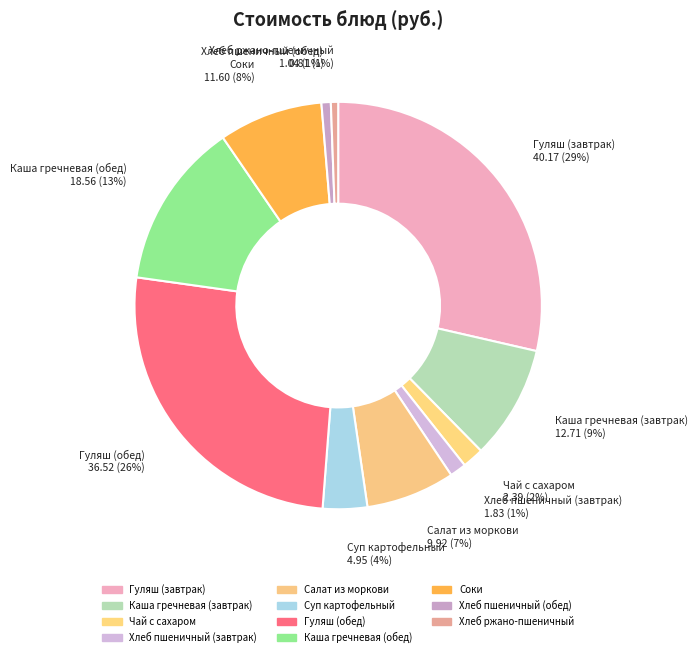

Which slice is the smallest?

Хлеб ржано-пшеничный